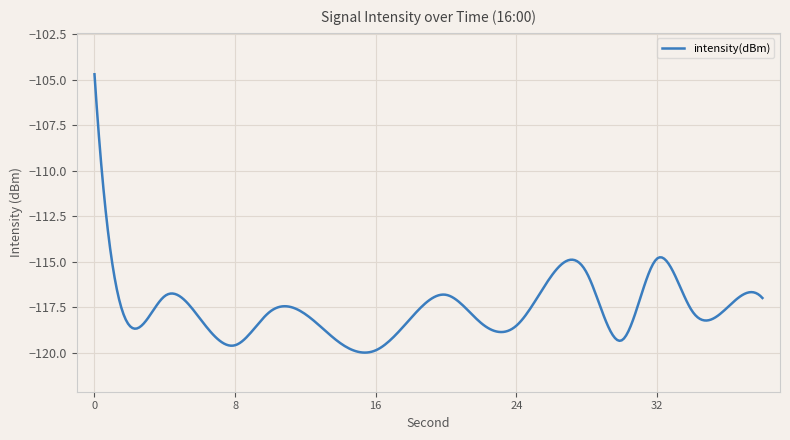

What is the minimum value shown in the chart?

-120.0